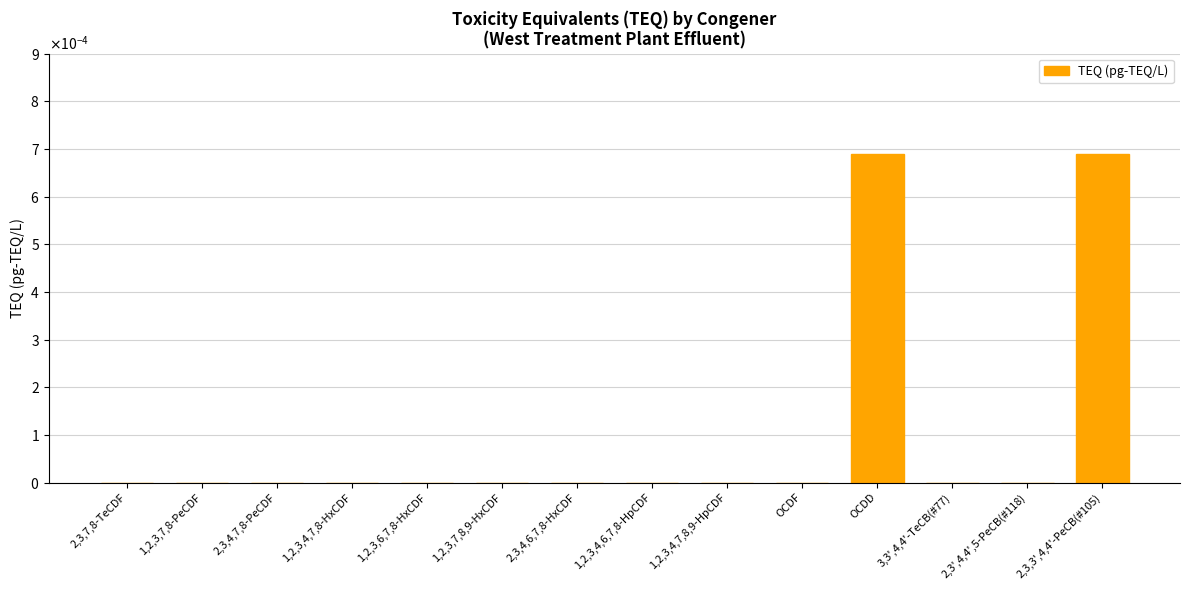

How many values are between 0 and 1?

14